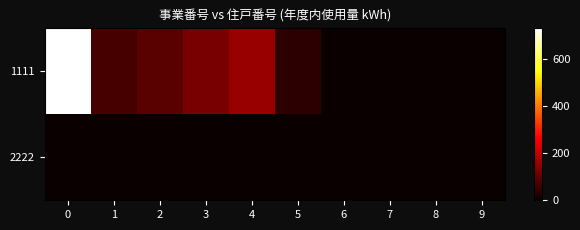

At which category does the chart reach its minimum across all series?

6